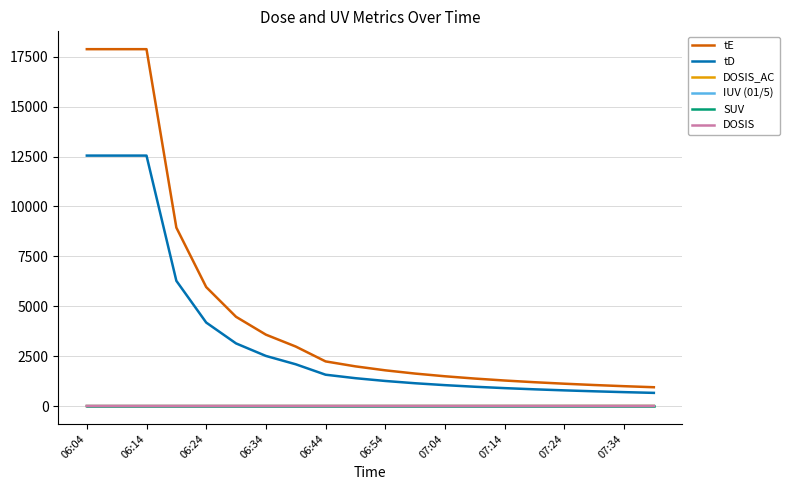

Which series has the largest total across all categories?

tE